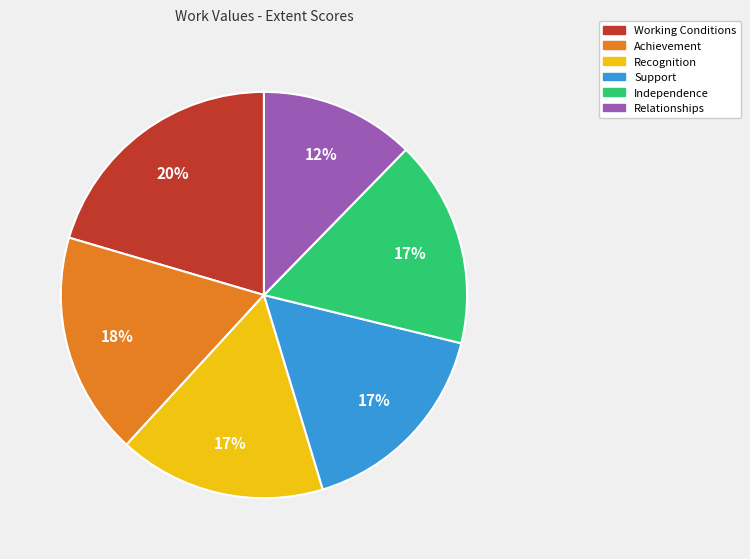

What is the smallest slice in the pie chart?

Relationships